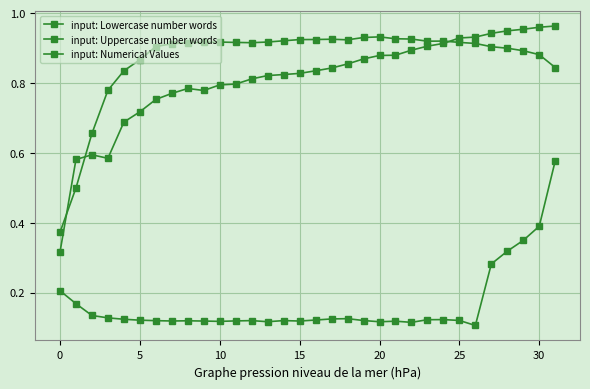

At which label does input: Lowercase number words reach its peak?

20